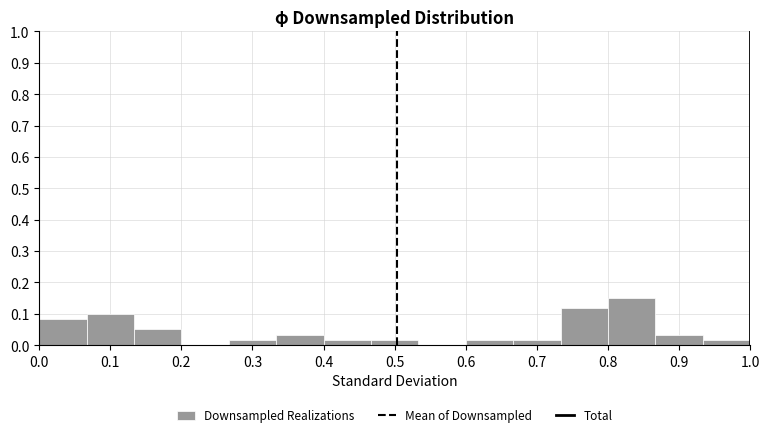

Reading left to right, transcribe this chart: for each bar, give the range it covers on the x-axis and its height. Neither the bar edges nor the heights are printed on the chart, so give them approximately, as read against the axes.

0.00 to 0.07: 0.08
0.07 to 0.13: 0.10
0.13 to 0.20: 0.05
0.20 to 0.27: 0
0.27 to 0.33: 0.02
0.33 to 0.40: 0.03
0.40 to 0.47: 0.02
0.47 to 0.53: 0.02
0.53 to 0.60: 0
0.60 to 0.67: 0.02
0.67 to 0.73: 0.02
0.73 to 0.80: 0.12
0.80 to 0.87: 0.15
0.87 to 0.93: 0.03
0.93 to 1.00: 0.02